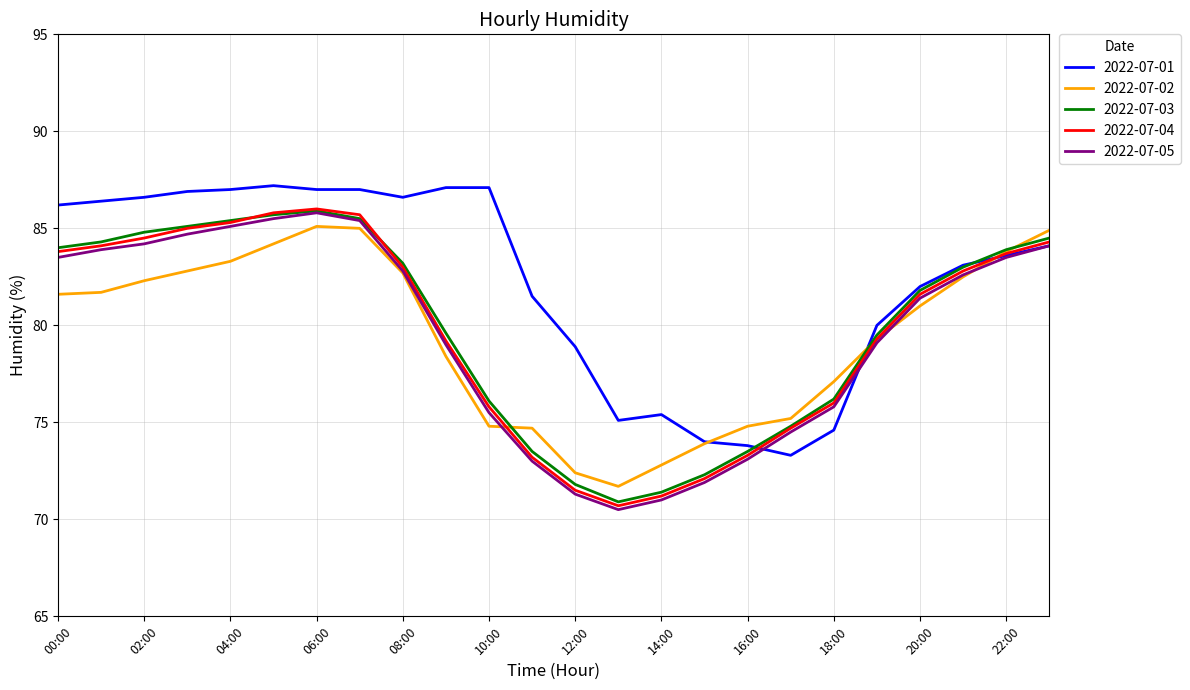

Which series has the largest total across all categories?

2022-07-01